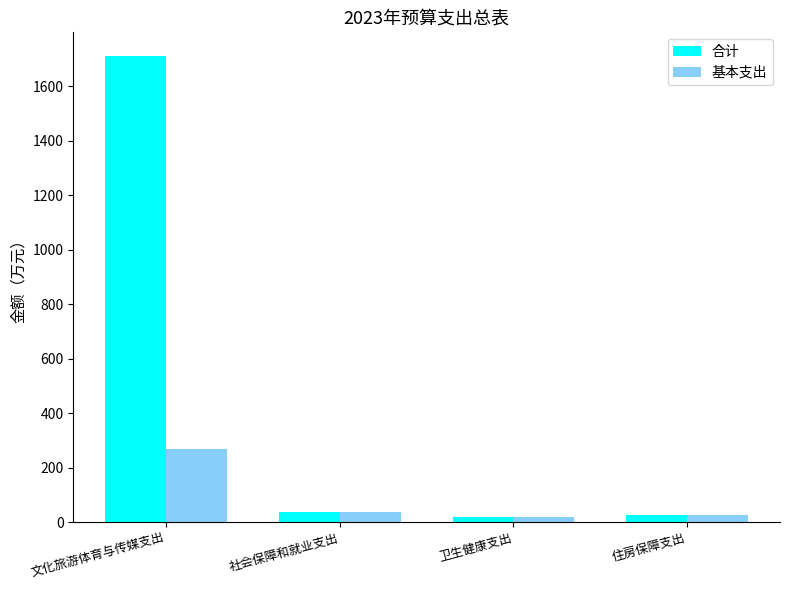

Which category has the highest value in the 合计 series?

文化旅游体育与传媒支出